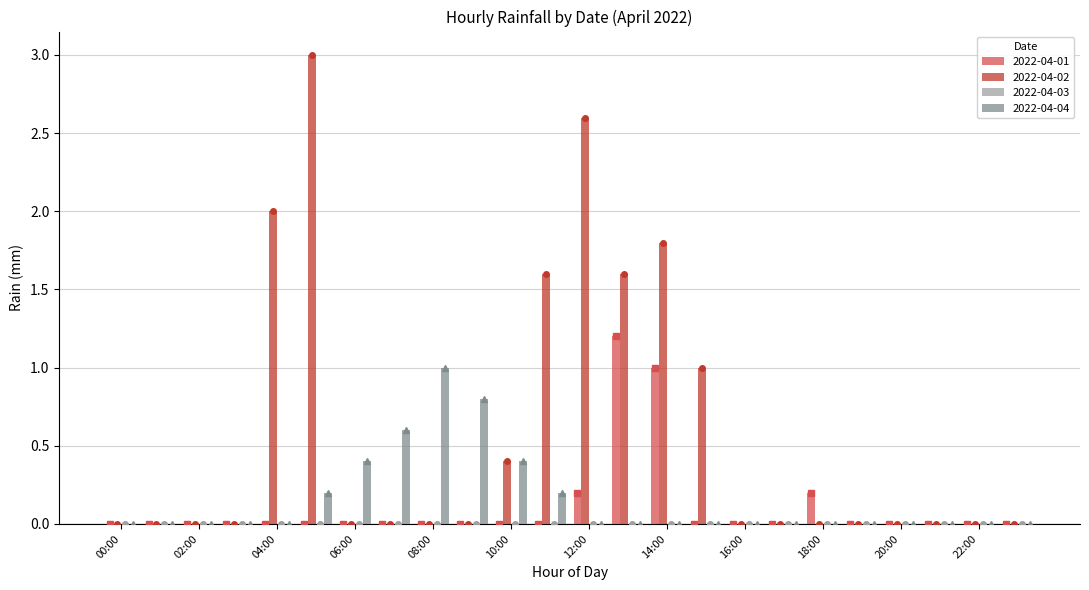

What is the difference between the maximum and minimum values in the 2022-04-01 series?

1.2